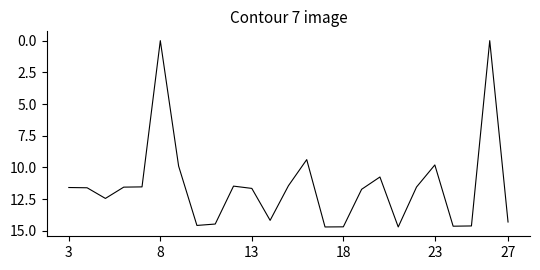

What is the greatest value displayed?

14.7